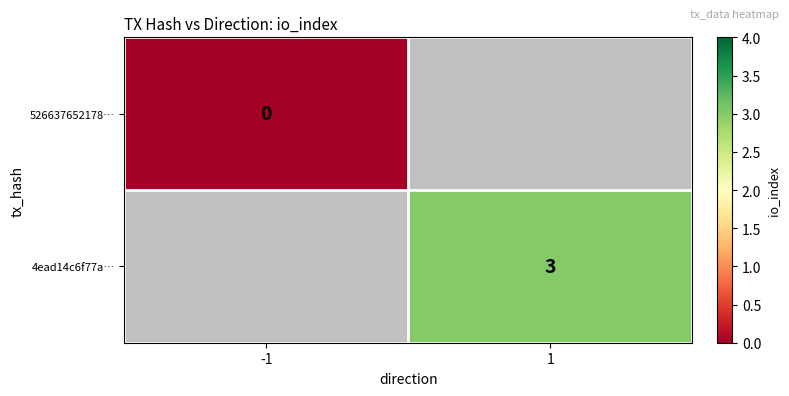

Count the number of categories in the chart.

2